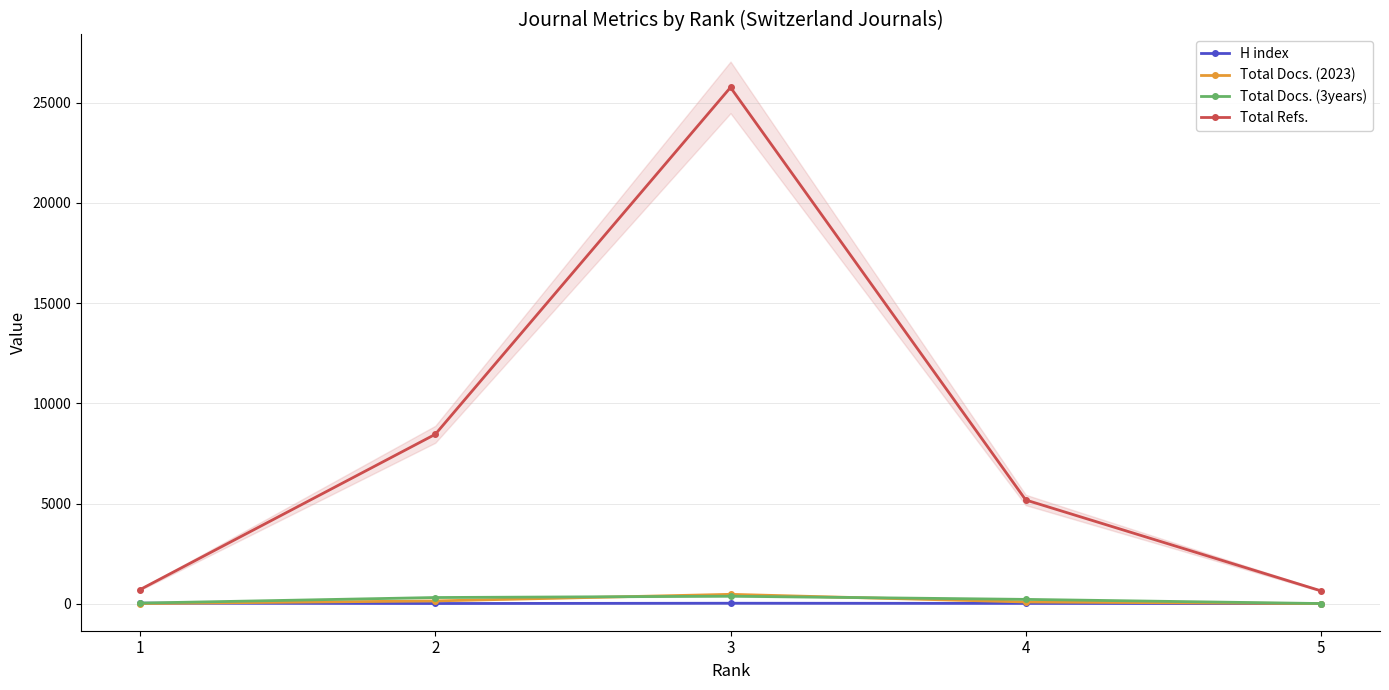

Where is the first local maximum for H index?

3